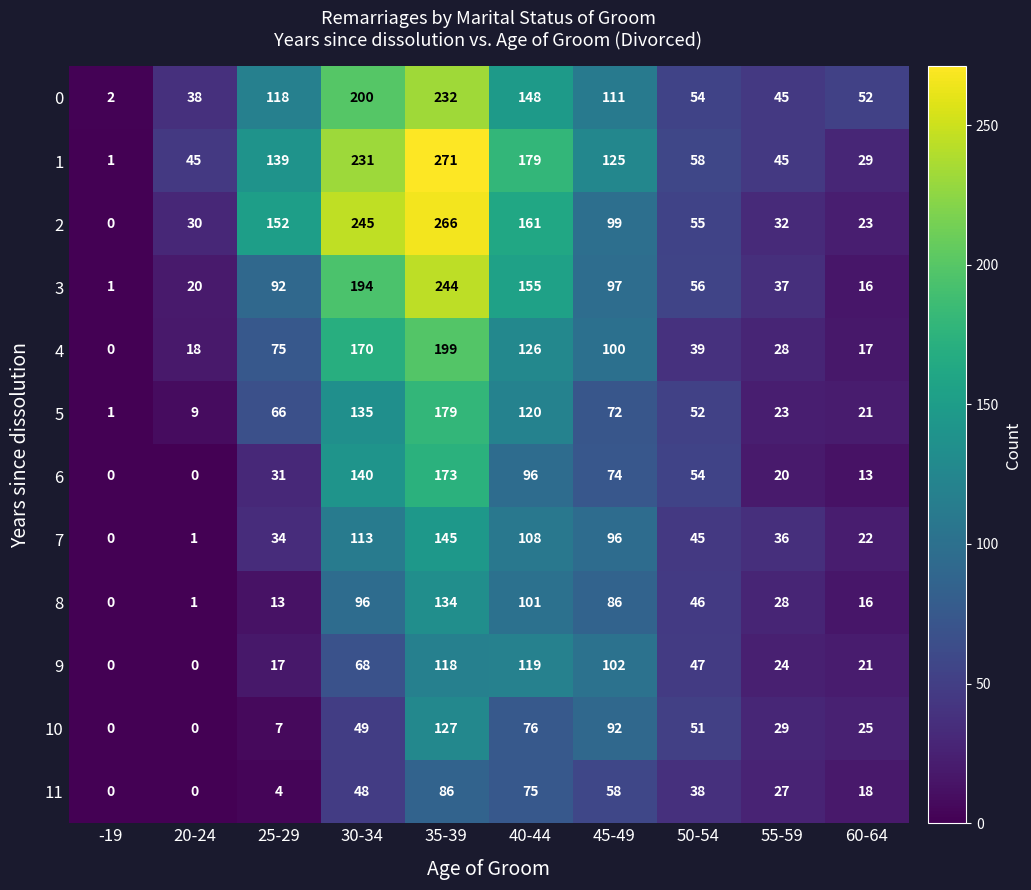

Rank the series by their maximum value, from highest to lowest.

1, 2, 3, 0, 4, 5, 6, 7, 8, 10, 9, 11